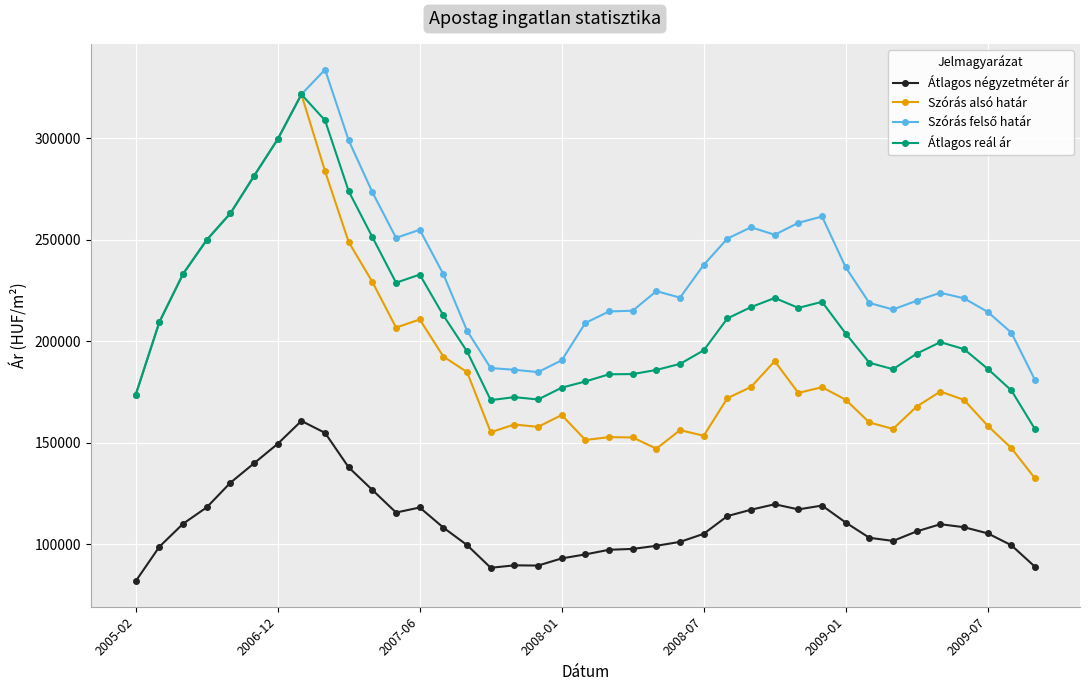

True or false: Szórás alsó határ has more than 0 points higher than both neighbors.

True